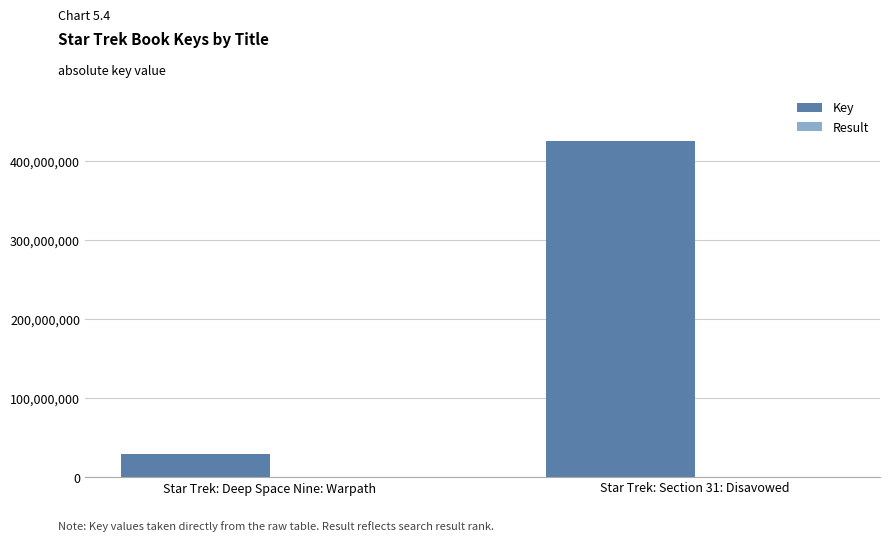

Which series has the largest total across all categories?

Key